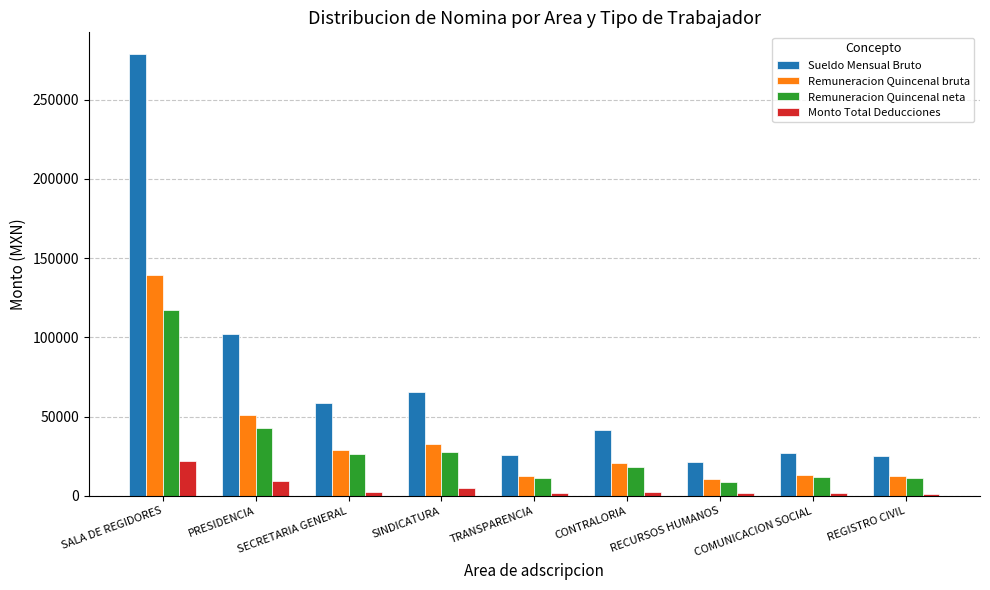

The value of Sueldo Mensual Bruto at COMUNICACION SOCIAL is 43122.8. True or false?

False